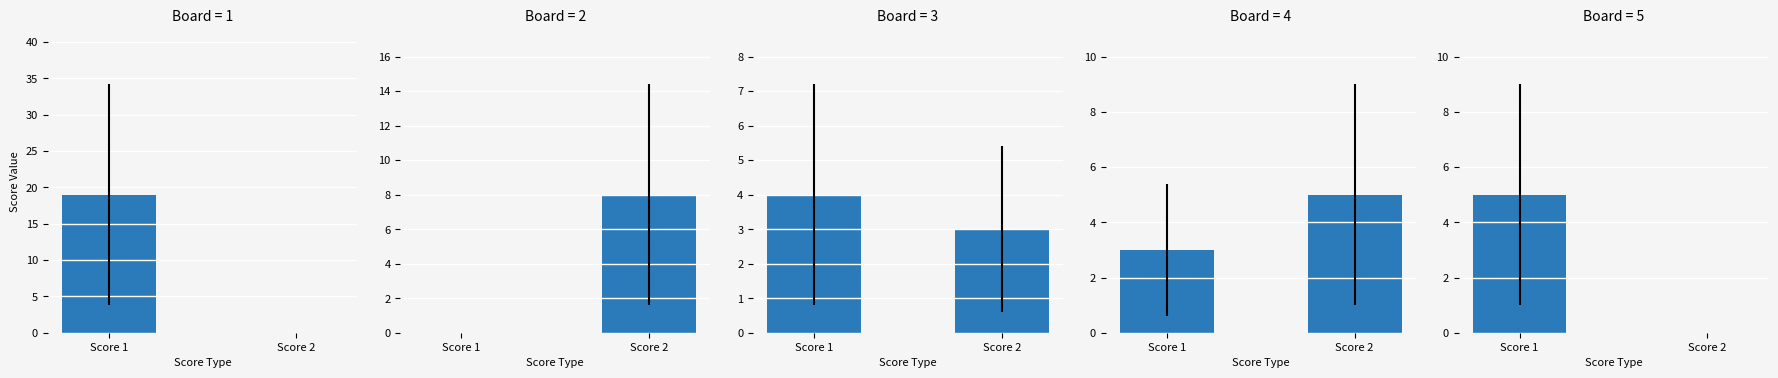

Reading left to right, list all the values displayed in this chart.

Board 1: 19	0
Board 2: 0	8
Board 3: 4	3
Board 4: 3	5
Board 5: 5	0